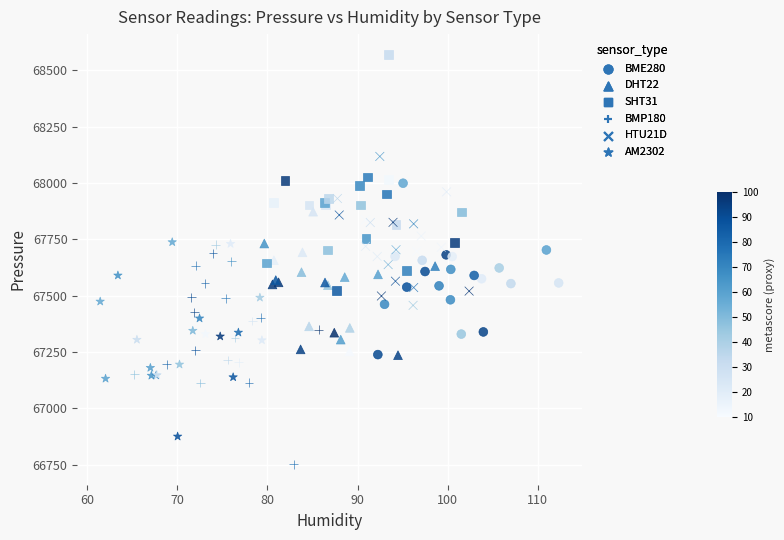

Which series contains the highest Y value?

SHT31